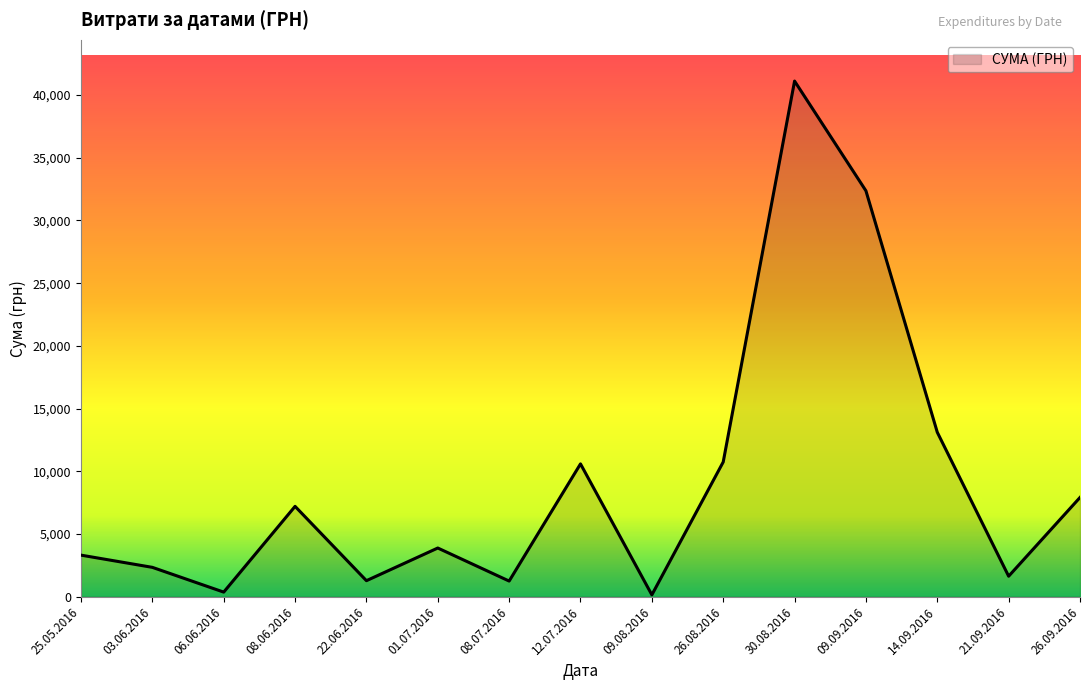

What is the difference between the values at 09.09.2016 and 08.06.2016?

25172.2